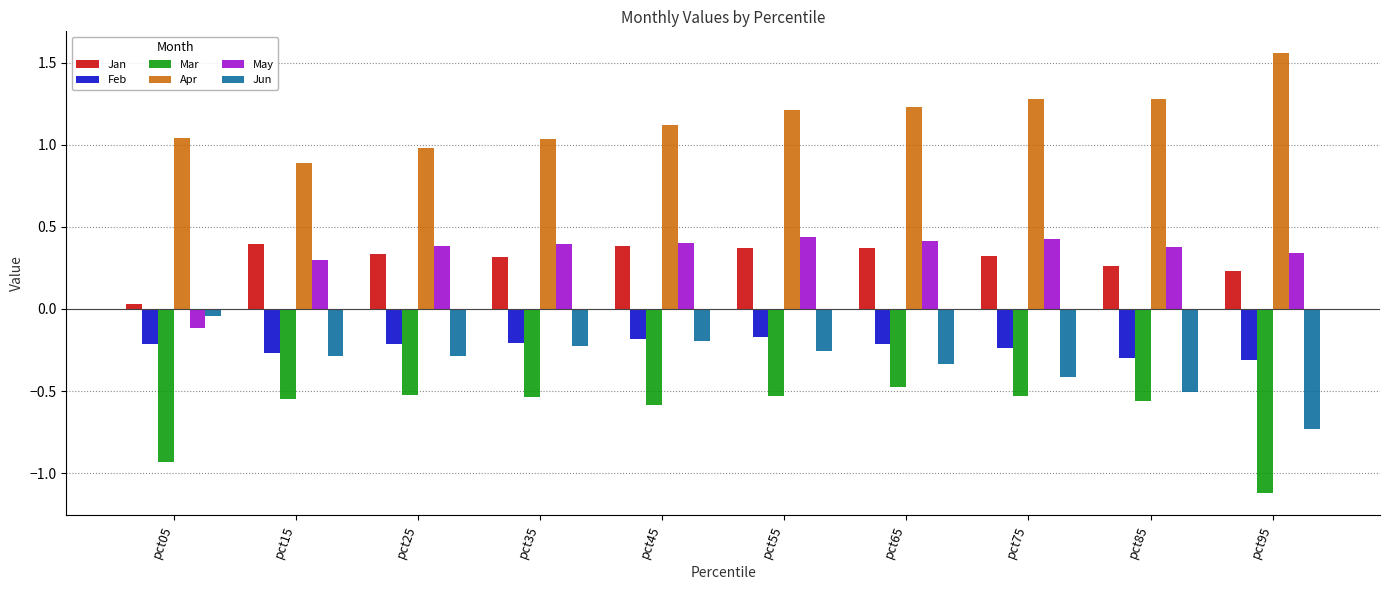

What is the sum of all Jan values?

3.0